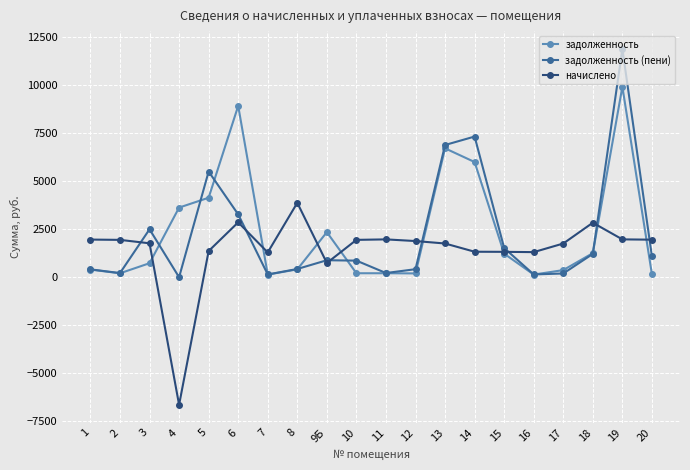

What is the sum of the начислено values at 1 and 3?

3725.2